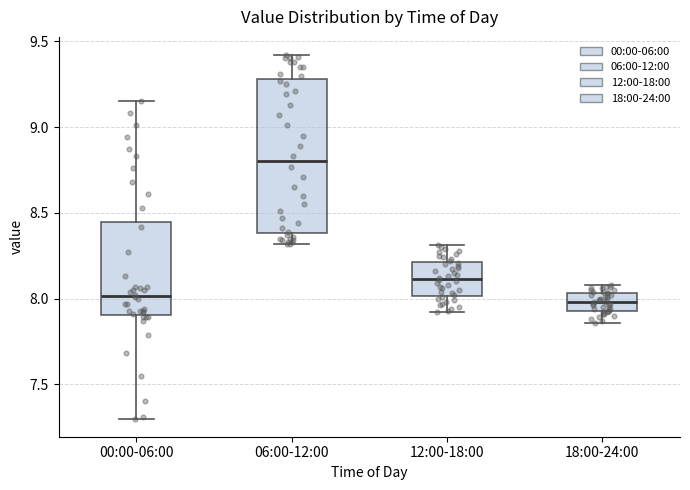

Comparing the boxes themselves (not the whiskers), which one is the tallest?

06:00-12:00